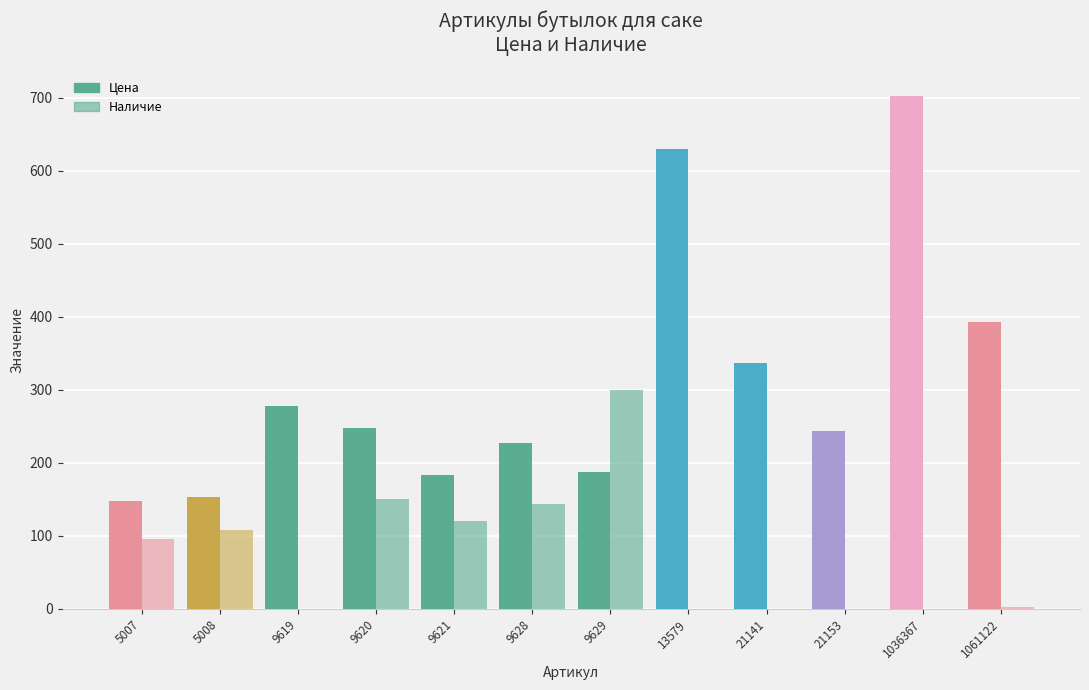

How many groups of bars are there?

12